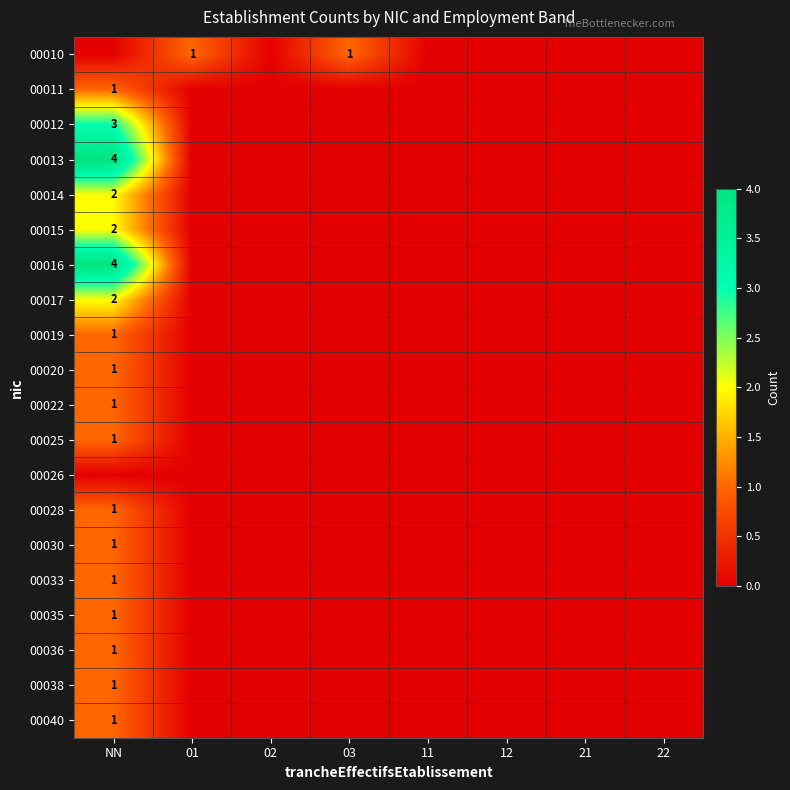

How many values in the 00010 series exceed 0?

2